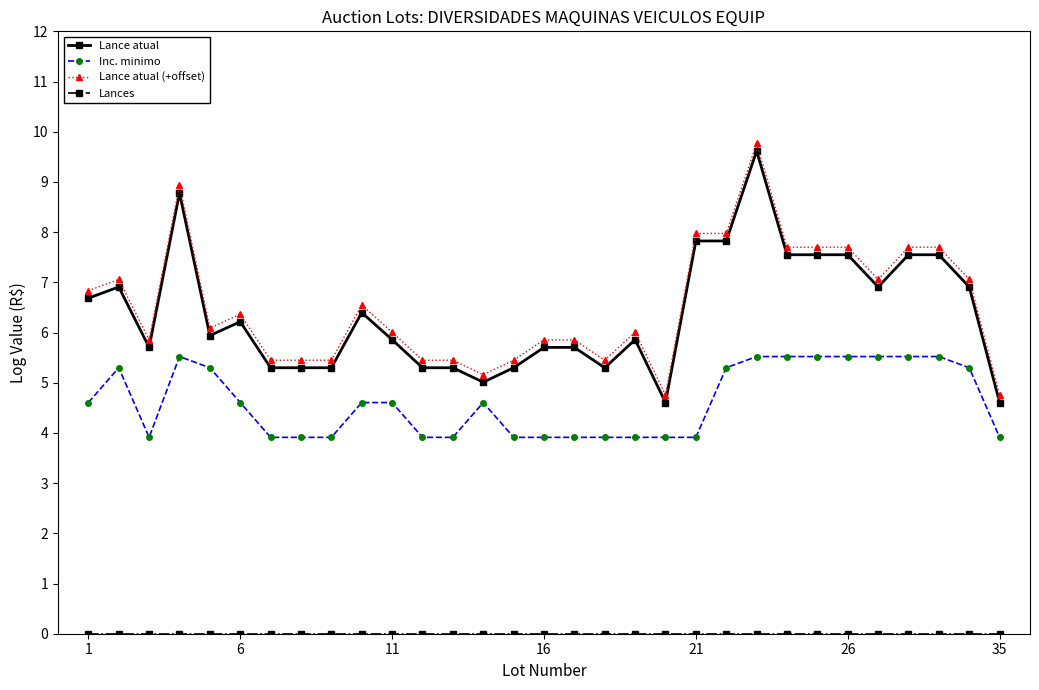

What is the average value of the Inc. minimo series?

4.6